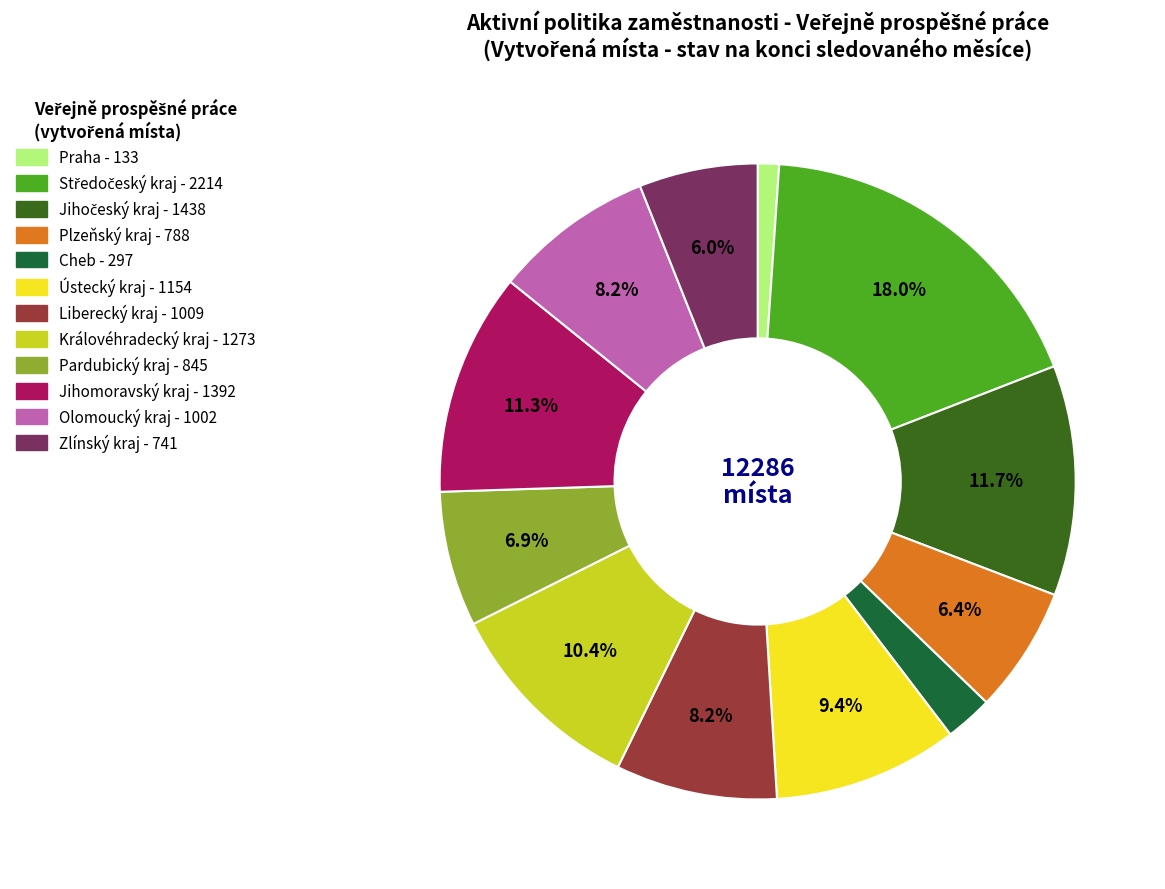

Does Plzeňský kraj account for over 50% of the chart?

No